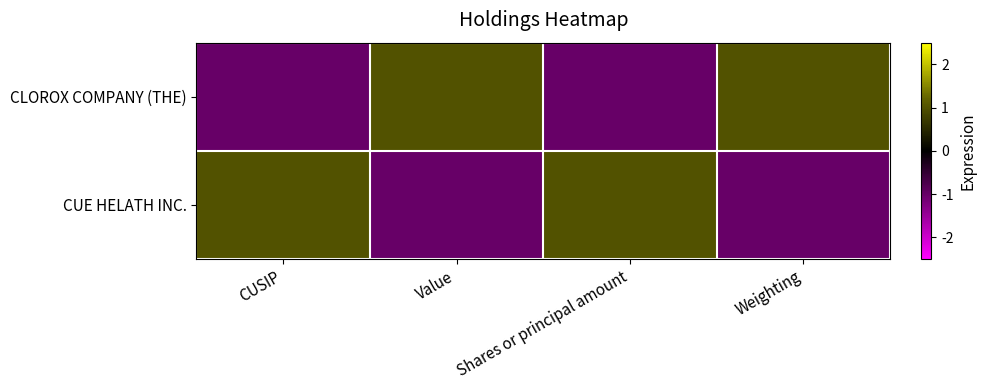

At Value, list the series in order from largest to smallest.

CLOROX COMPANY (THE), CUE HELATH INC.